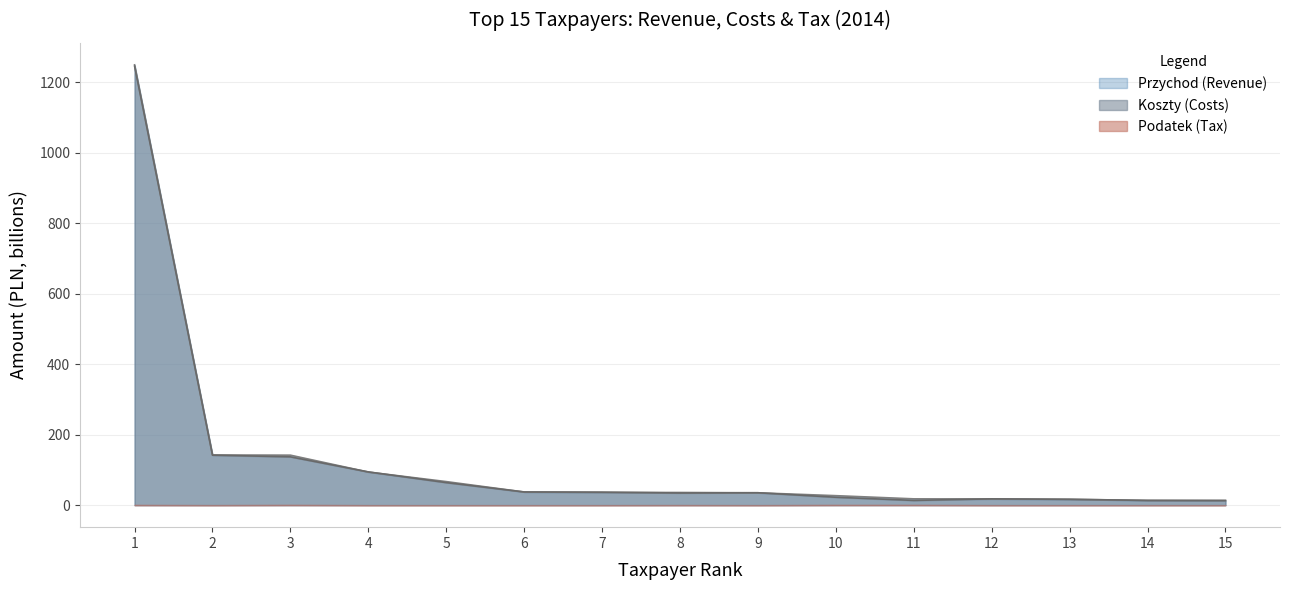

What is the difference between the maximum and minimum values in the Przychod series?

1236.6